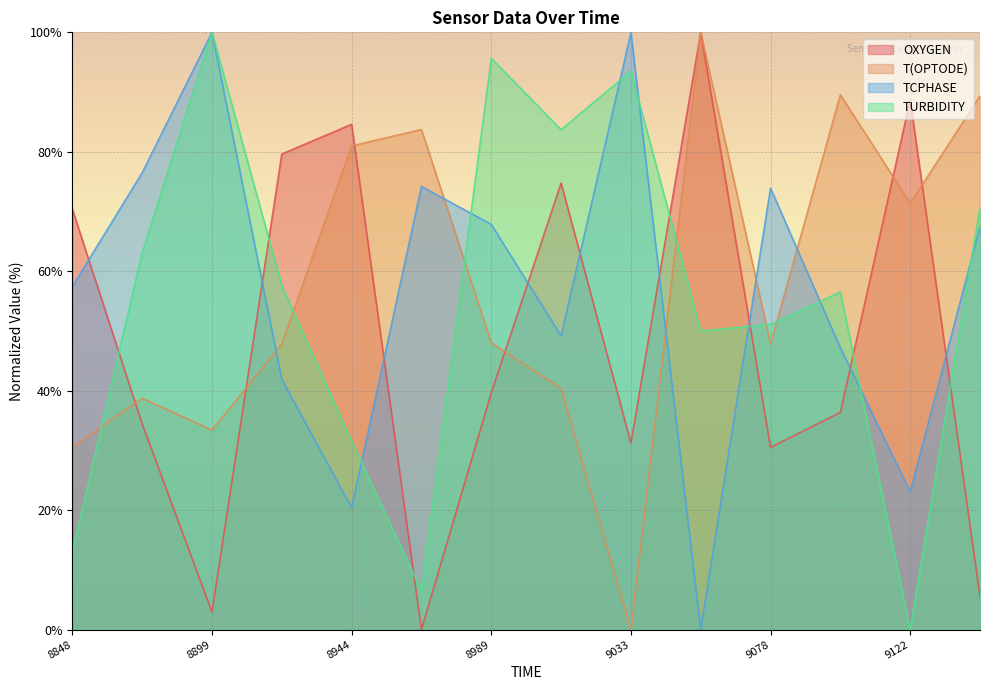

How many lines are shown in the chart?

4